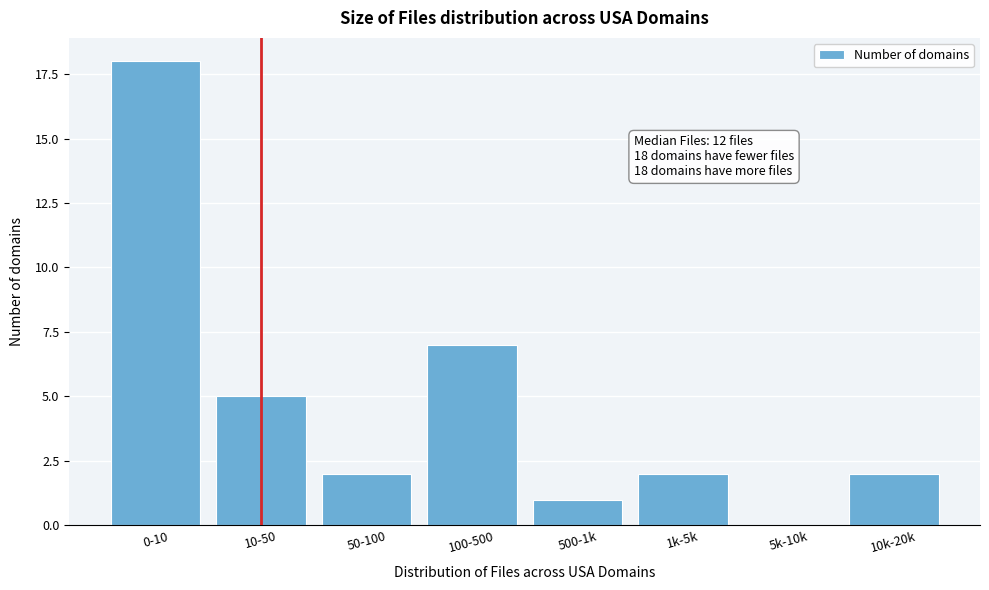

Reading right to left, transcribe all the data shown in this chart.

10k-20k=2	5k-10k=0	1k-5k=2	500-1k=1	100-500=7	50-100=2	10-50=5	0-10=18